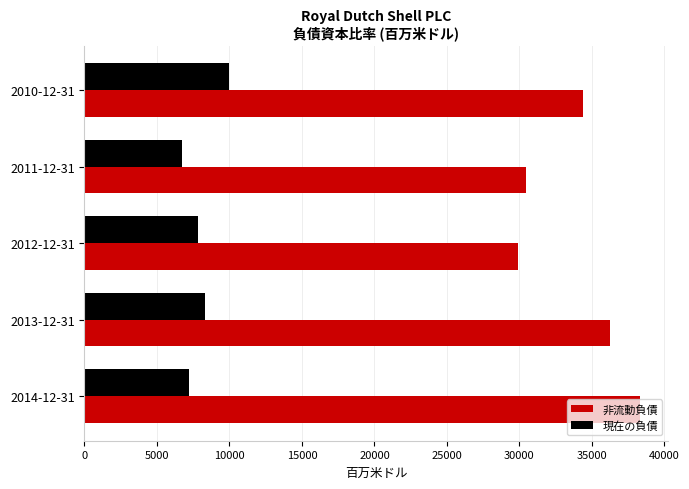

Is the value of 非流動負債 at 2010-12-31 greater than the value of 現在の負債 at 2012-12-31?

Yes